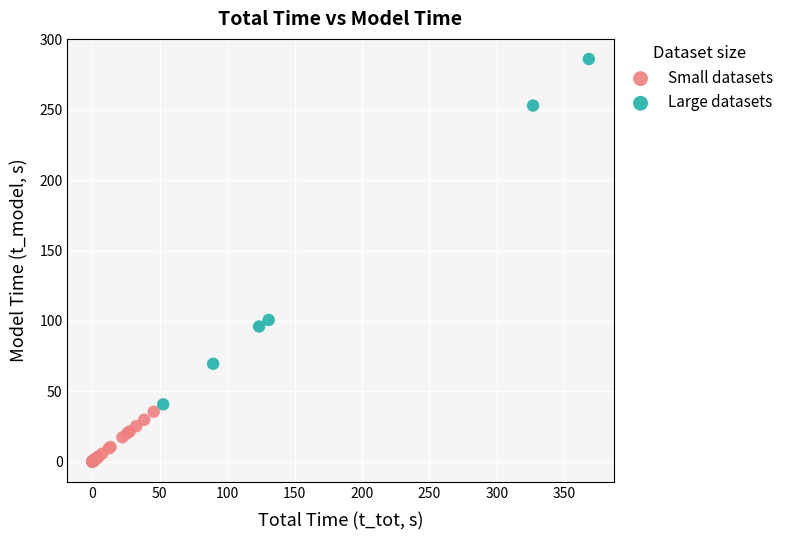

Which series reaches the maximum Y coordinate?

Large datasets